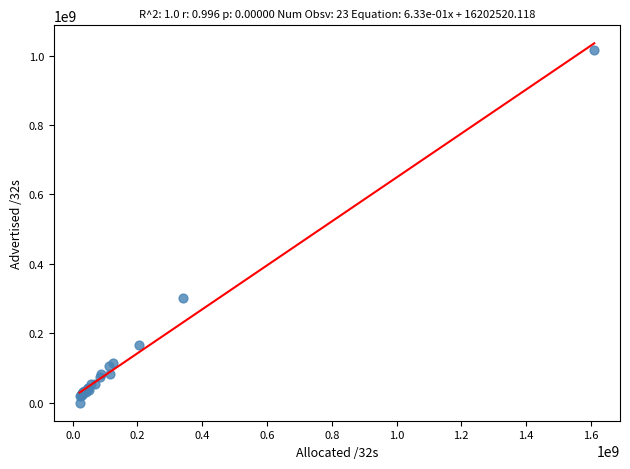

What Y value in the scatter plot is closest to 508550400?

301279488